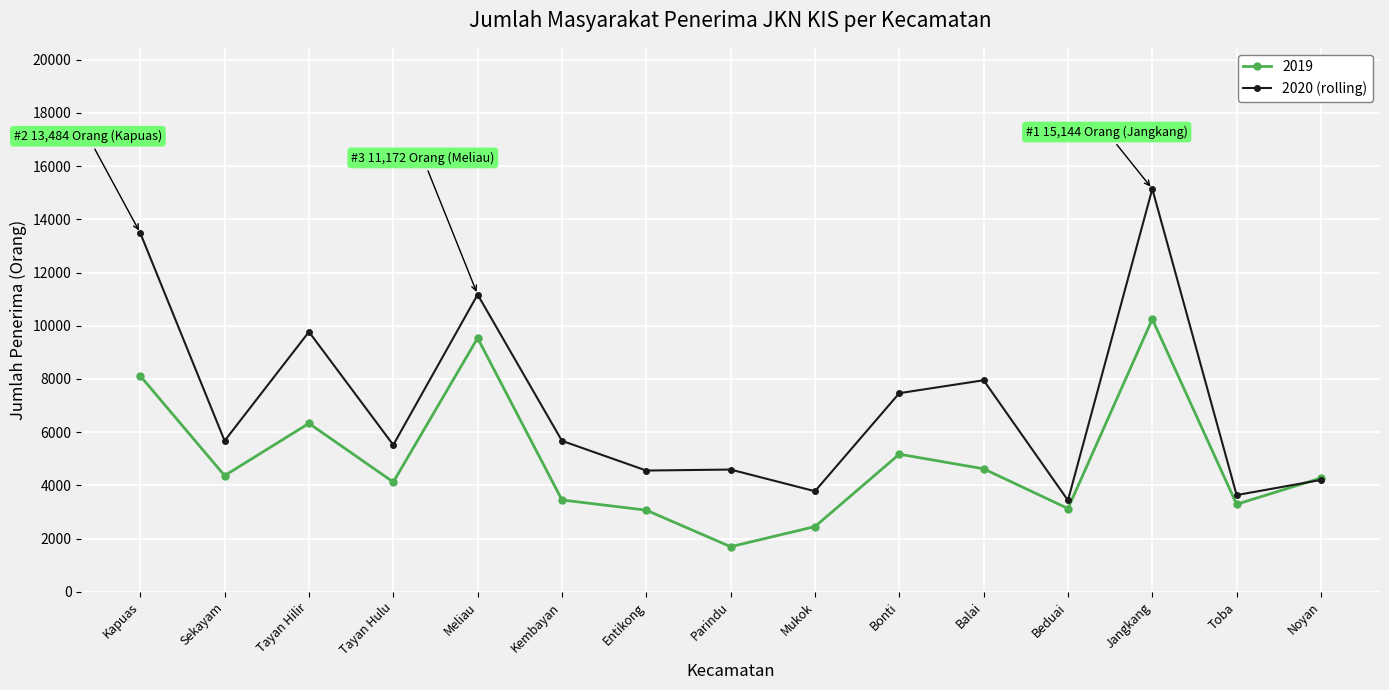

True or false: 2019 has a value of 7760 at Balai.

False